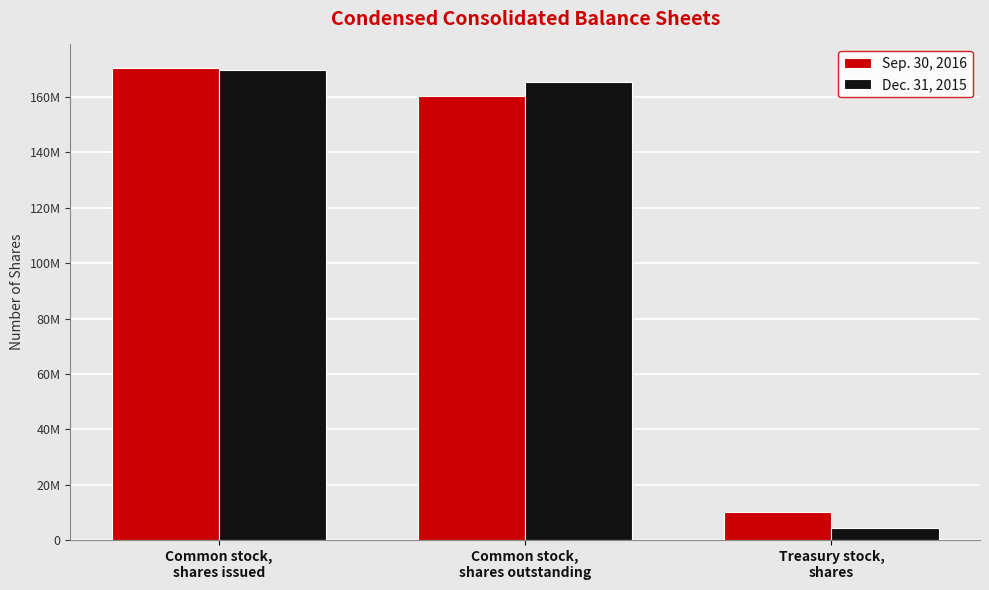

List the labels in order of Dec. 31, 2015 value, smallest first.

Treasury stock,
shares, Common stock,
shares outstanding, Common stock,
shares issued